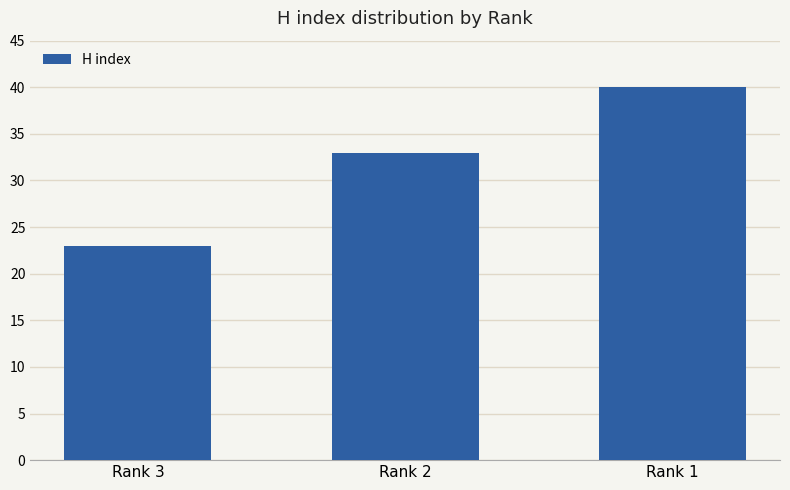

How many values are between 23 and 40?

3